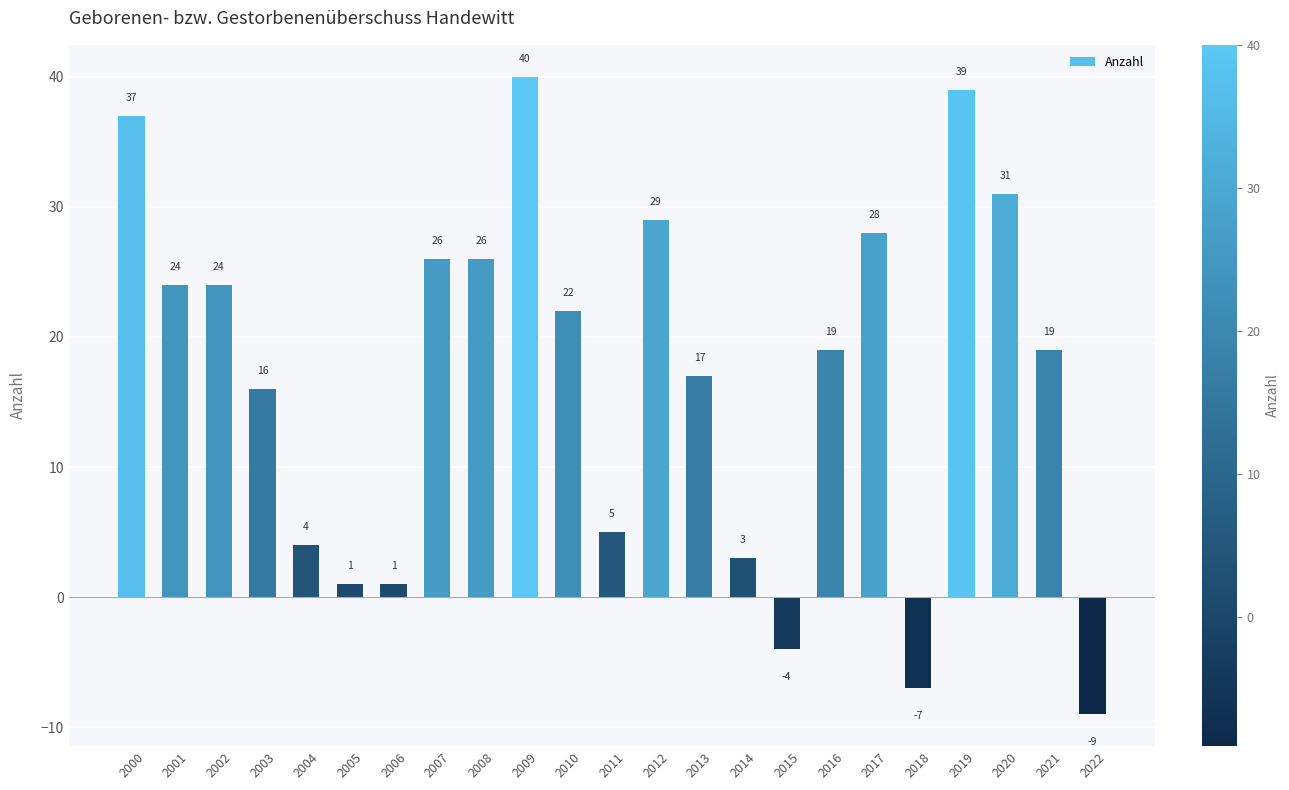

Reading left to right, extract all data points from this chart.

2000=37	2001=24	2002=24	2003=16	2004=4	2005=1	2006=1	2007=26	2008=26	2009=40	2010=22	2011=5	2012=29	2013=17	2014=3	2015=-4	2016=19	2017=28	2018=-7	2019=39	2020=31	2021=19	2022=-9